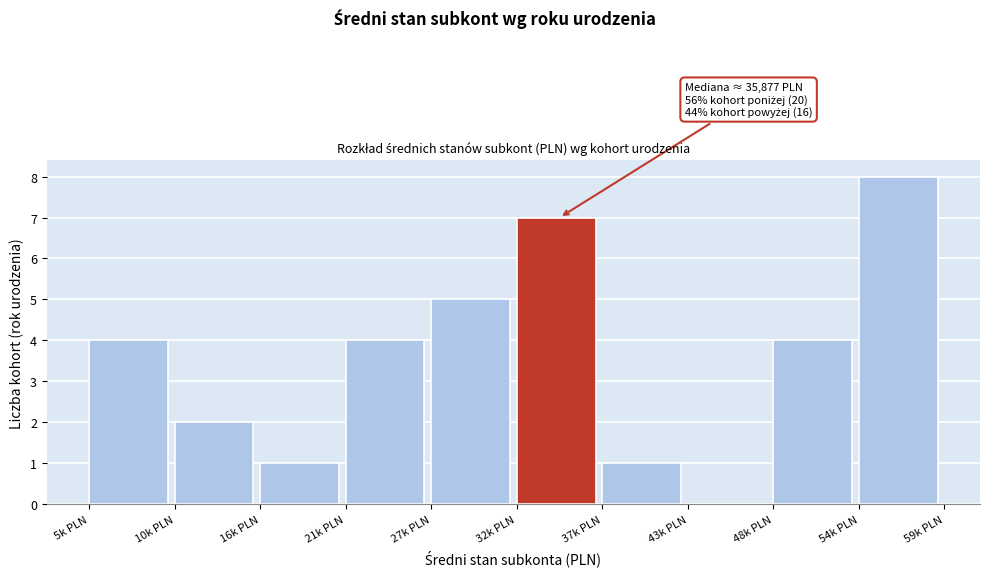

Reading left to right, transcribe all the data shown in this chart.

5k PLN=4	10k PLN=2	16k PLN=1	21k PLN=4	27k PLN=5	32k PLN=7	37k PLN=1	43k PLN=0	48k PLN=4	54k PLN=8